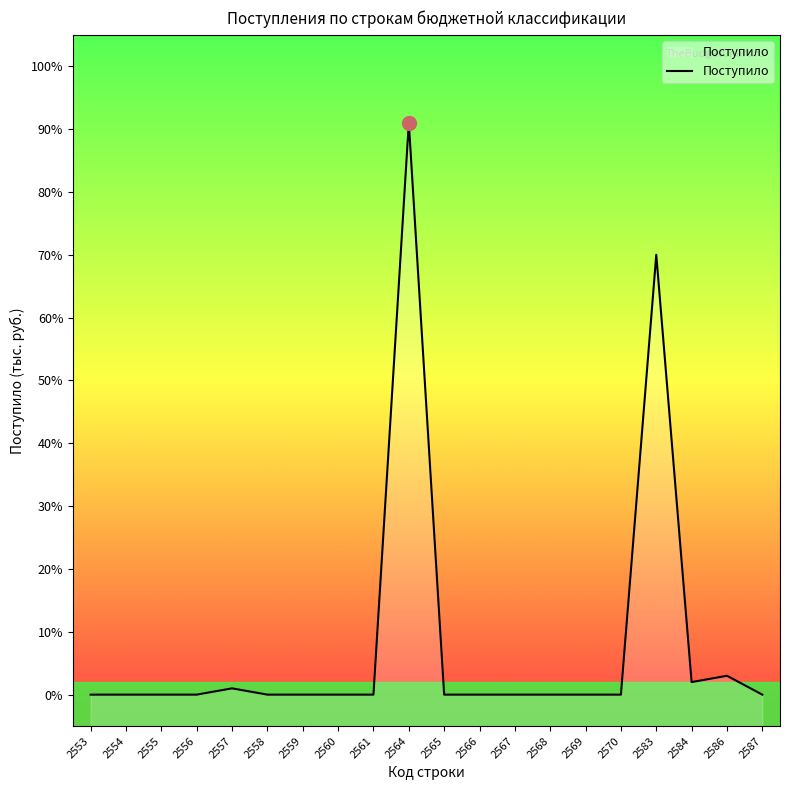

Reading left to right, what are all the values shown in this chart?

2553=0	2554=0	2555=0	2556=0	2557=1	2558=0	2559=0	2560=0	2561=0	2564=91	2565=0	2566=0	2567=0	2568=0	2569=0	2570=0	2583=70	2584=2	2586=3	2587=0